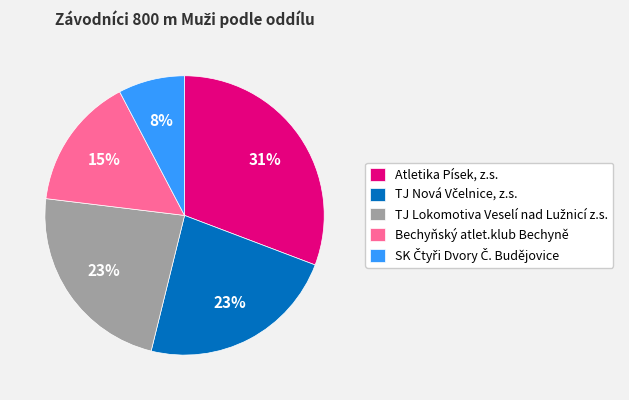

To the nearest percent, what percentage of the pie is Bechyňský atlet.klub Bechyně?

15%